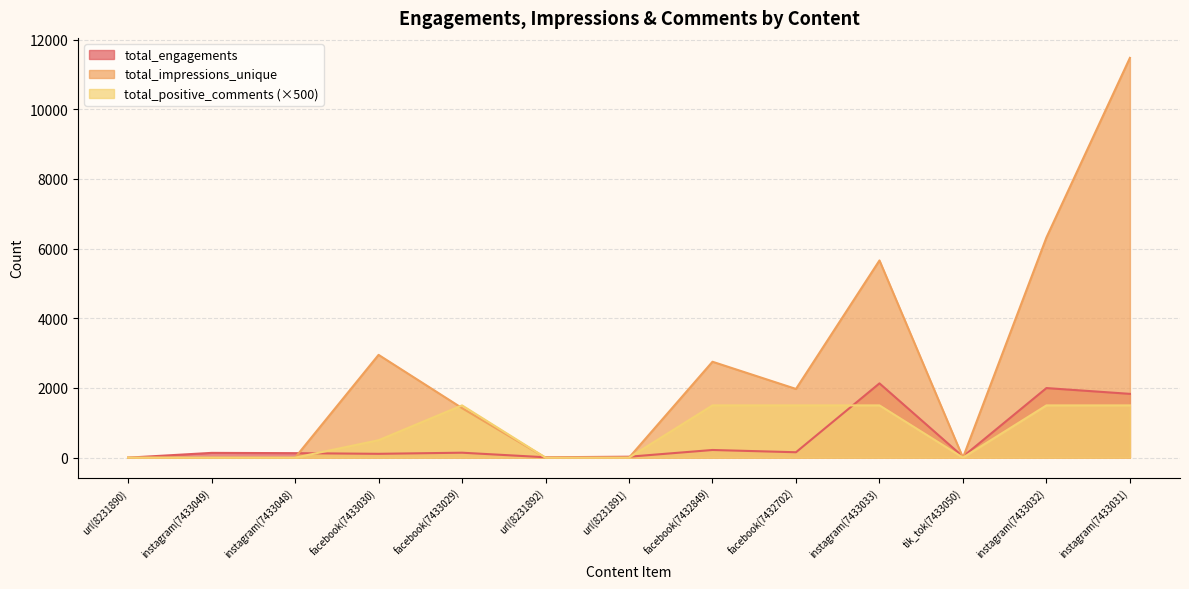

Which series changed the most between facebook(7432702) and instagram(7433033)?

total_impressions_unique